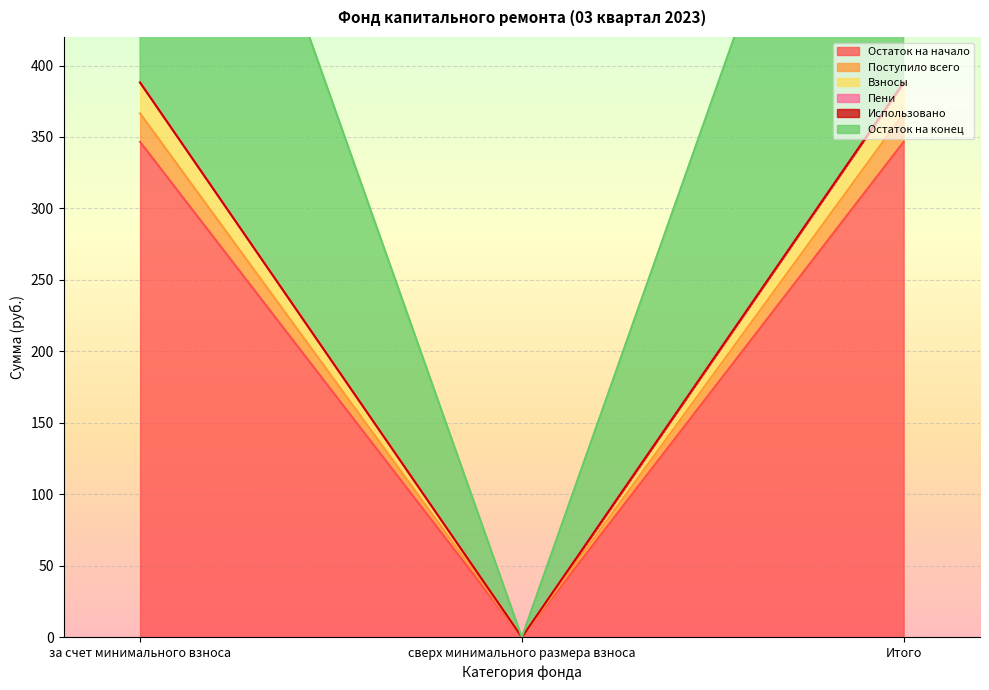

What is the value of the Взносы point at the 1st from the left?

388.1